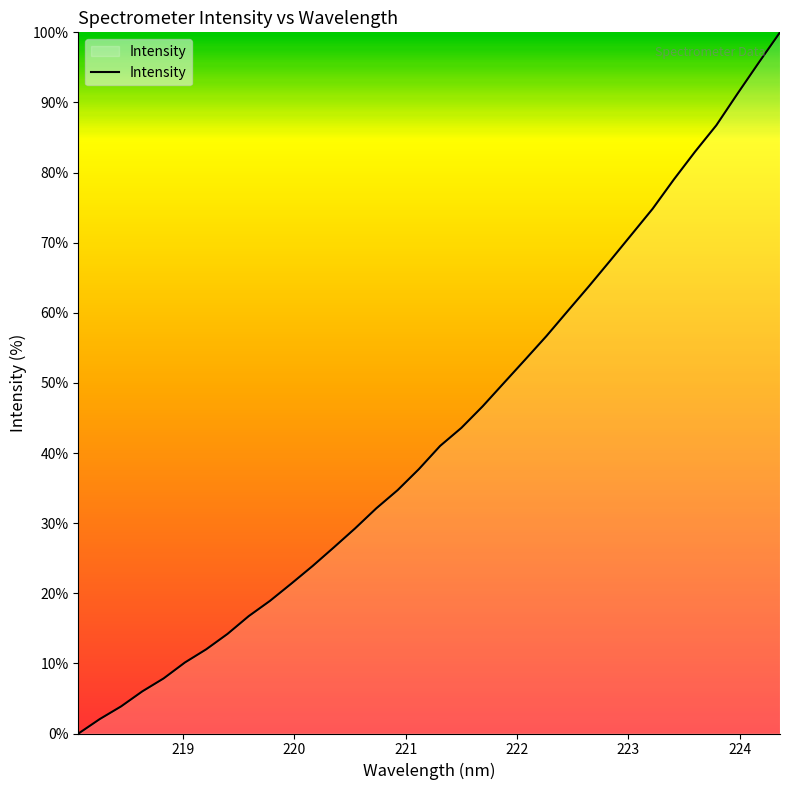

What is the difference between the maximum and minimum values?

100.0